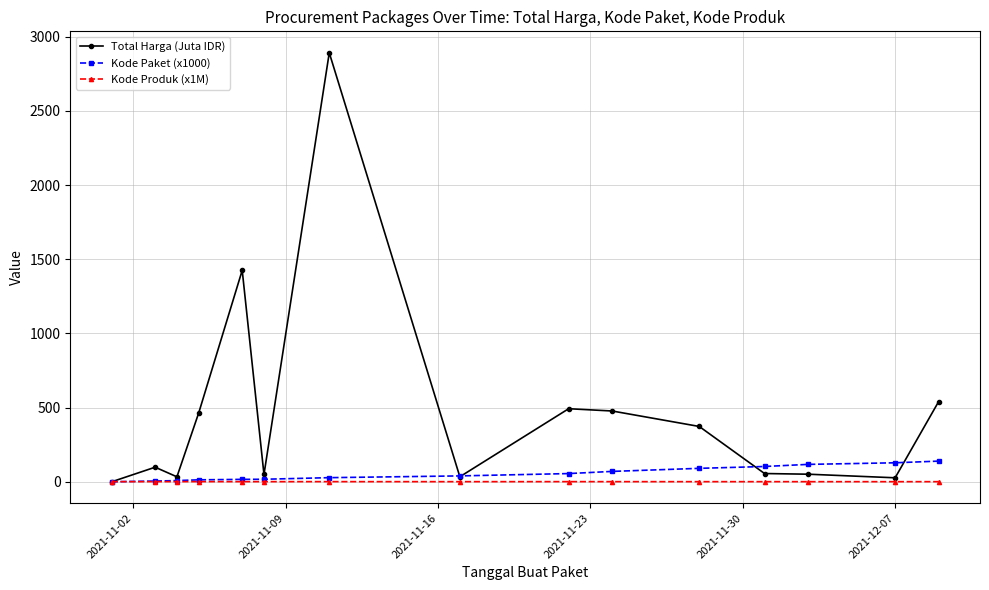

Which series has the largest total across all categories?

Total Harga (Juta IDR)